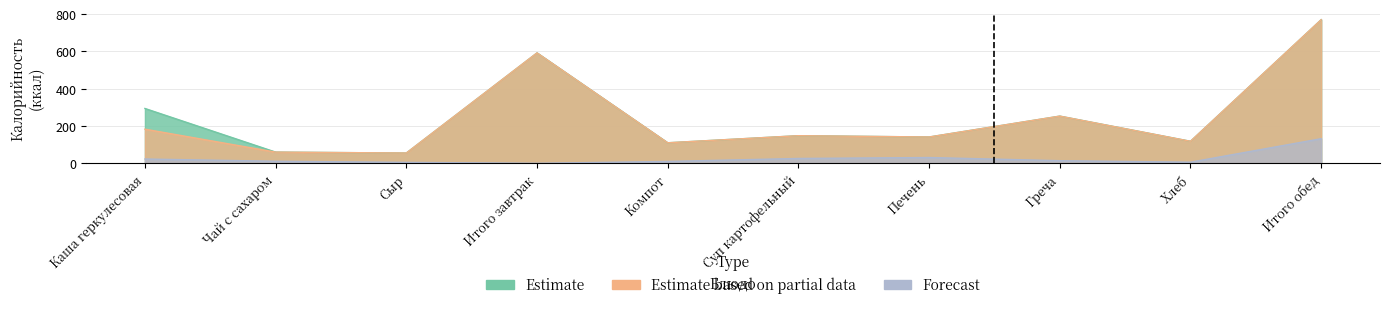

How many lines are shown in the chart?

3